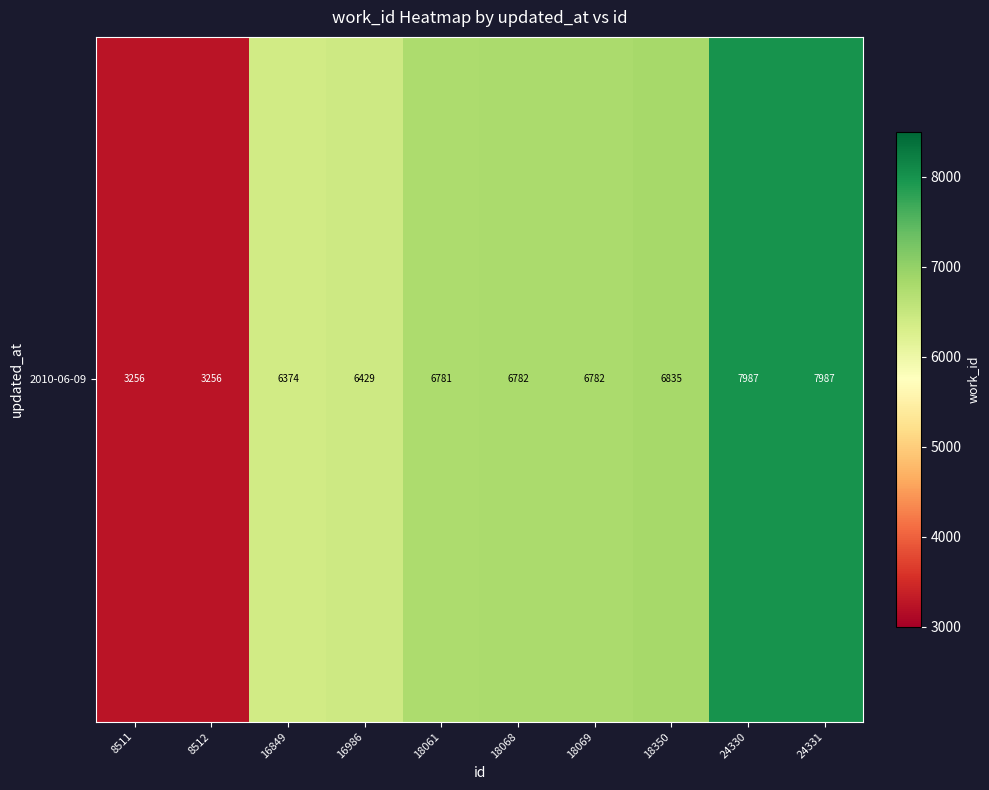

Rank the categories by value from lowest to highest.

8511, 8512, 16849, 16986, 18061, 18068, 18069, 18350, 24330, 24331